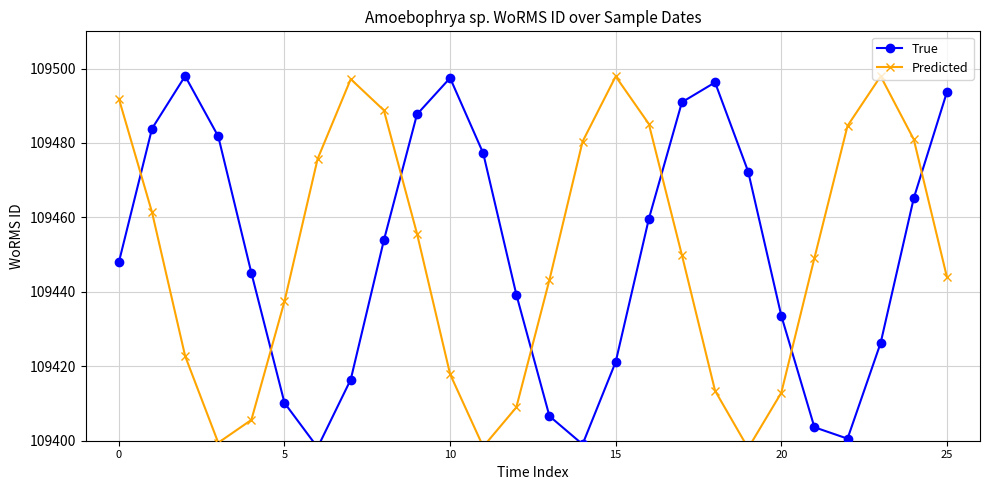

What are all the series names shown in the legend?

True, Predicted